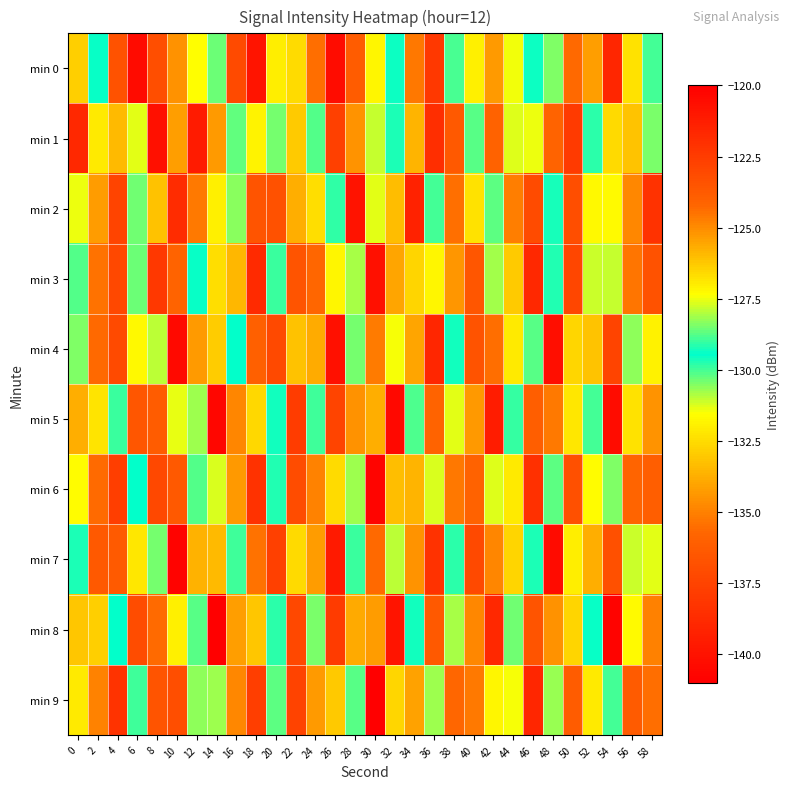

What is the maximum value shown in the chart?

-120.4